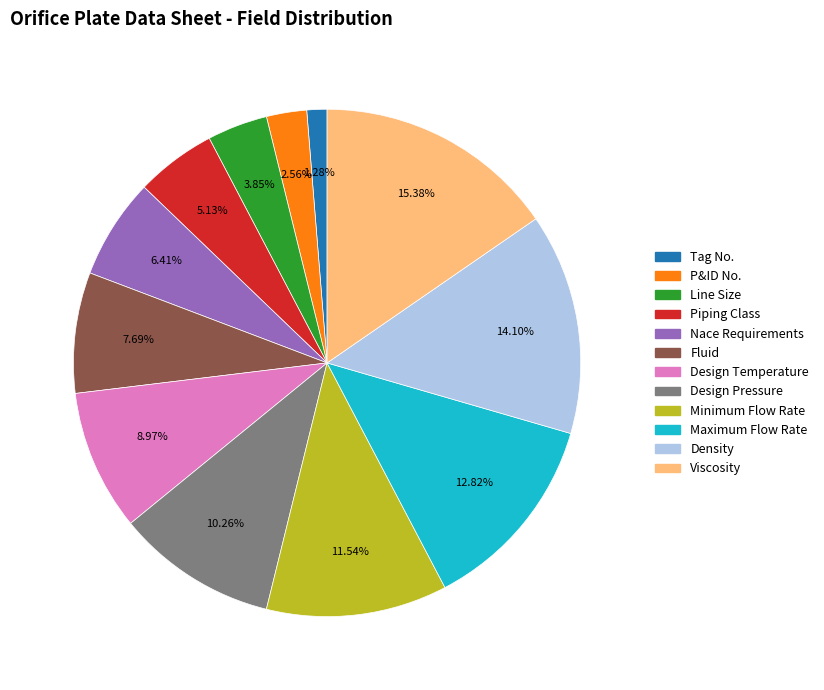

Which category has the biggest portion of the pie?

Viscosity